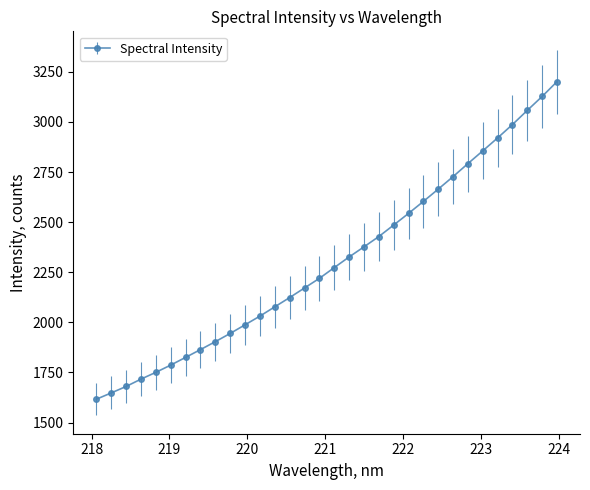

What is the value of the 15th point from the left?

2171.5